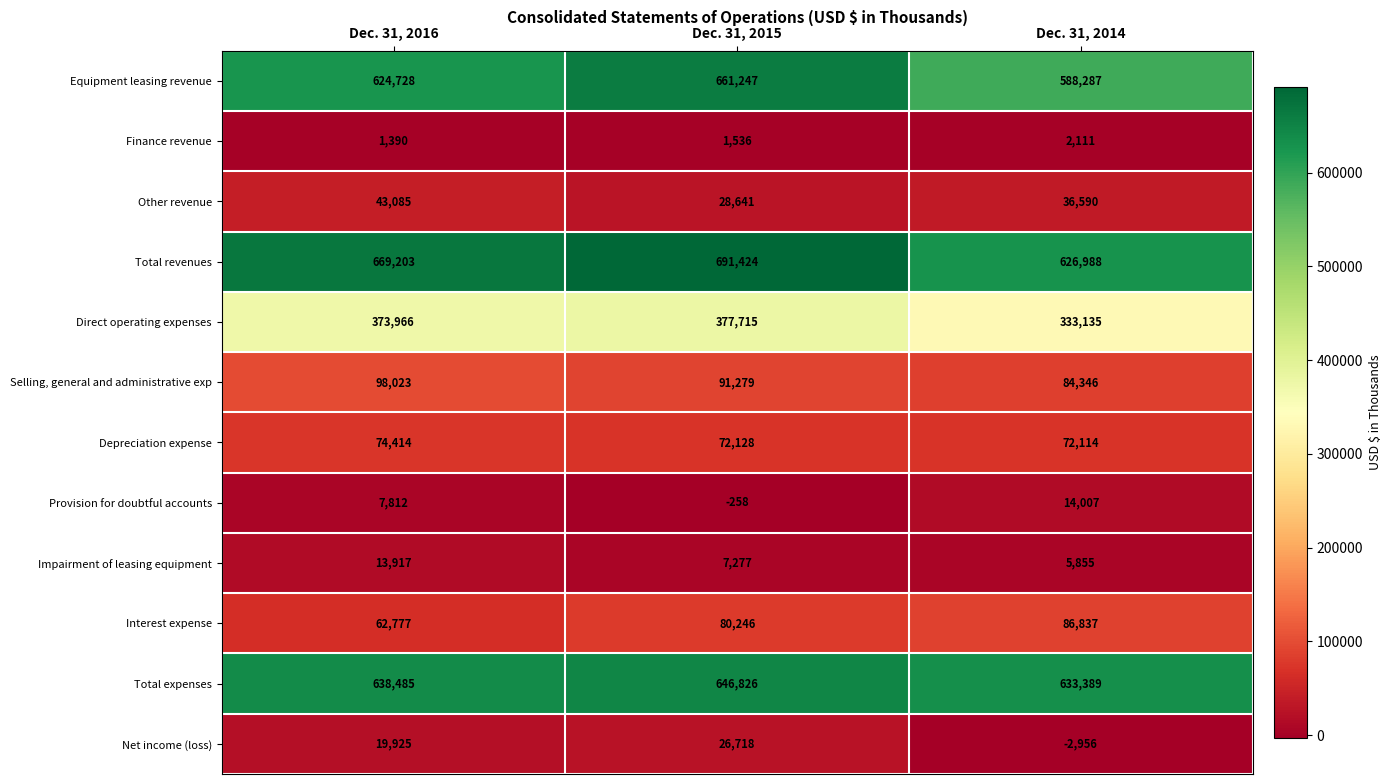

What is the difference between the Selling, general and administrative exp values at Dec. 31, 2016 and Dec. 31, 2015?

6744